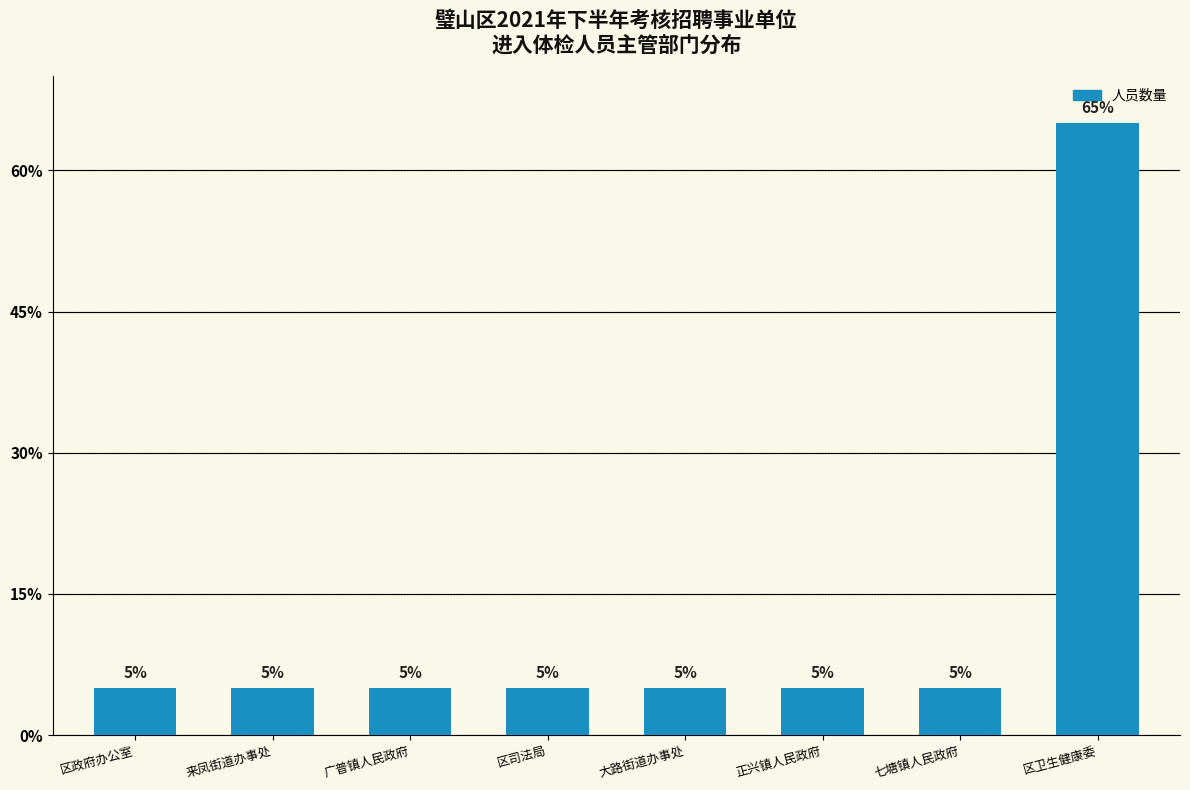

Between 来凤街道办事处 and 大路街道办事处, which is larger?

来凤街道办事处